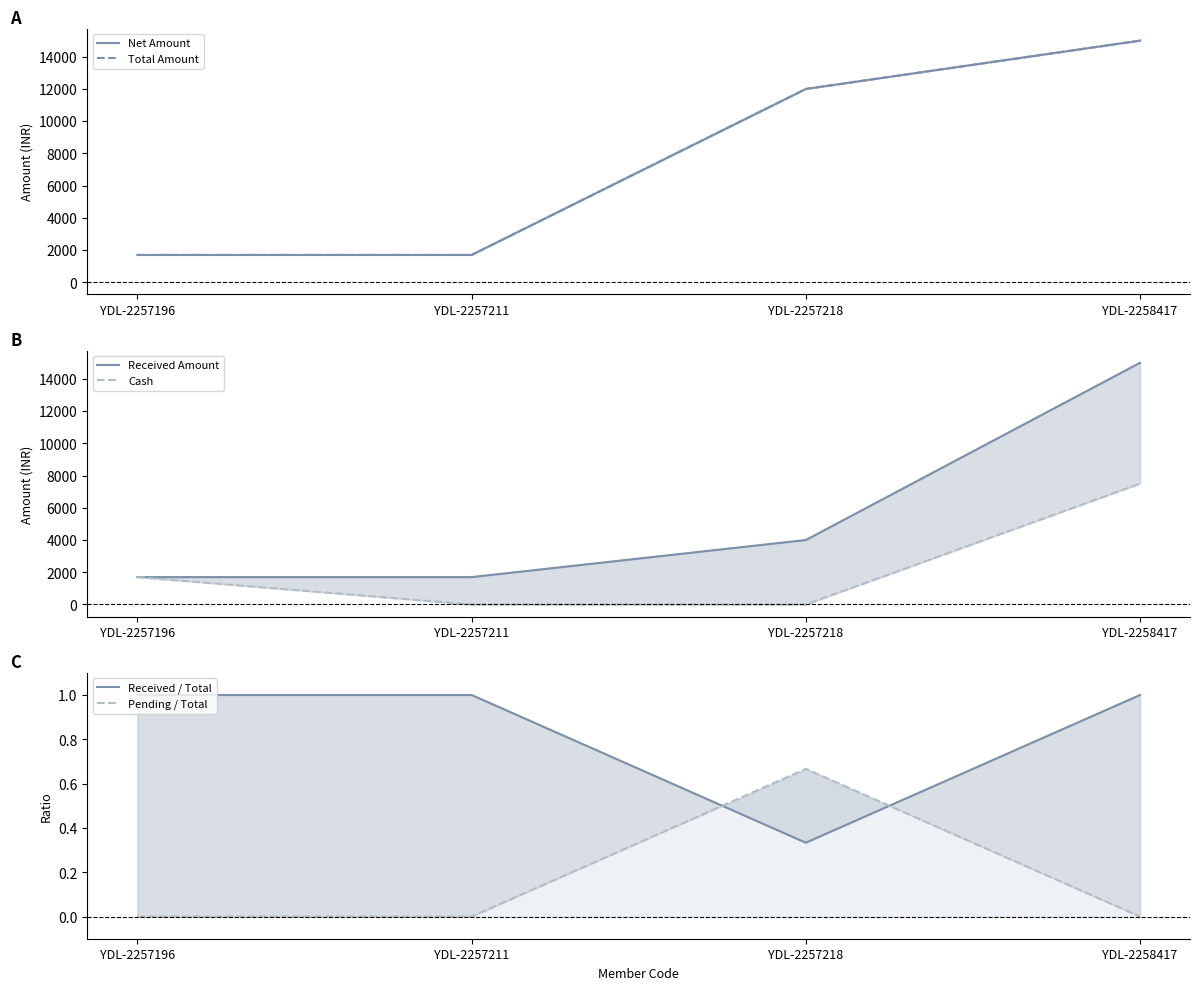

Reading left to right, extract all data points from this chart.

Net Amount: 1699.0	1699.0	11999.0	14999.0
Total Amount: 1699.0	1699.0	11999.0	14999.0
Received Amount: 1699.0	1699.0	4000.0	14999.0
Cash: 1699.0	0.0	0.0	7500.0
Received / Total: 1.0	1.0	0.3	1.0
Pending / Total: 0.0	0.0	0.7	0.0